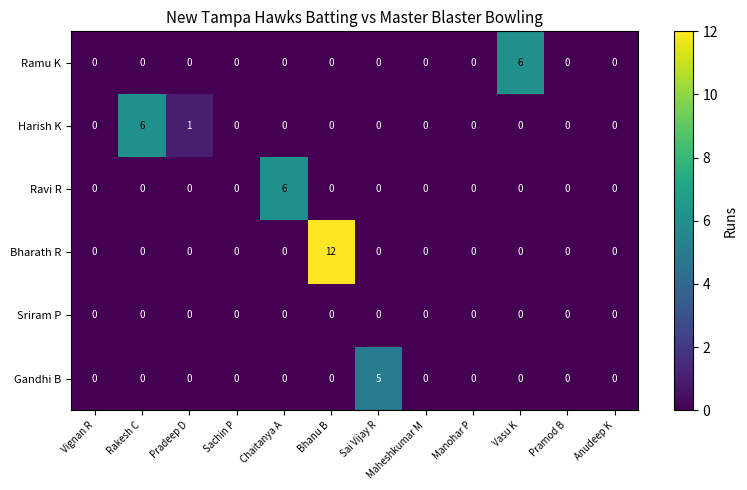

At which category is the sum across all series the highest?

Bhanu B